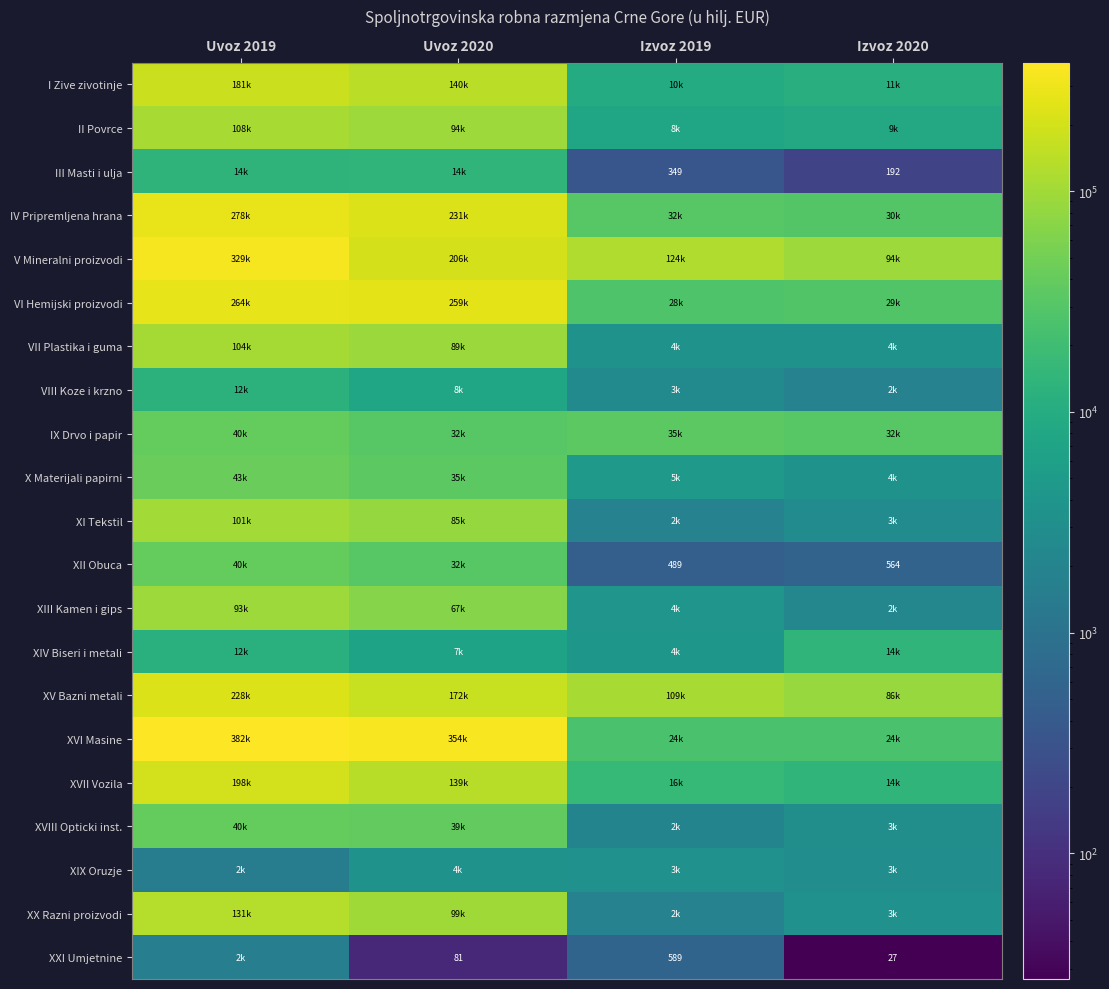

The III Masti i ulja series shows 13872.6 at Uvoz 2020. True or false?

True